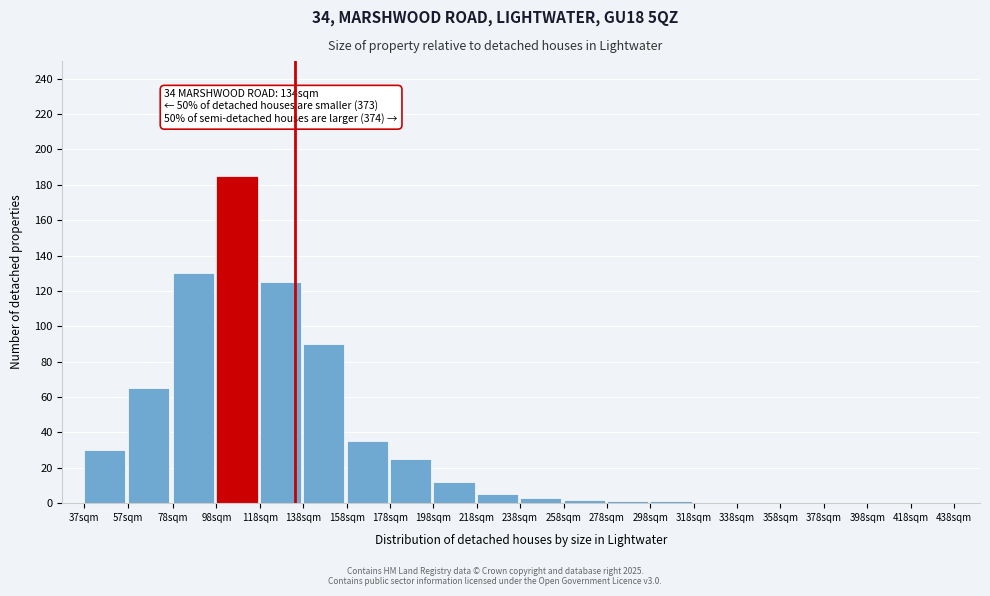

Reading left to right, list all the values displayed in this chart.

37sqm=30	57sqm=65	78sqm=130	98sqm=185	118sqm=125	138sqm=90	158sqm=35	178sqm=25	198sqm=12	218sqm=5	238sqm=3	258sqm=2	278sqm=1	298sqm=1	318sqm=0